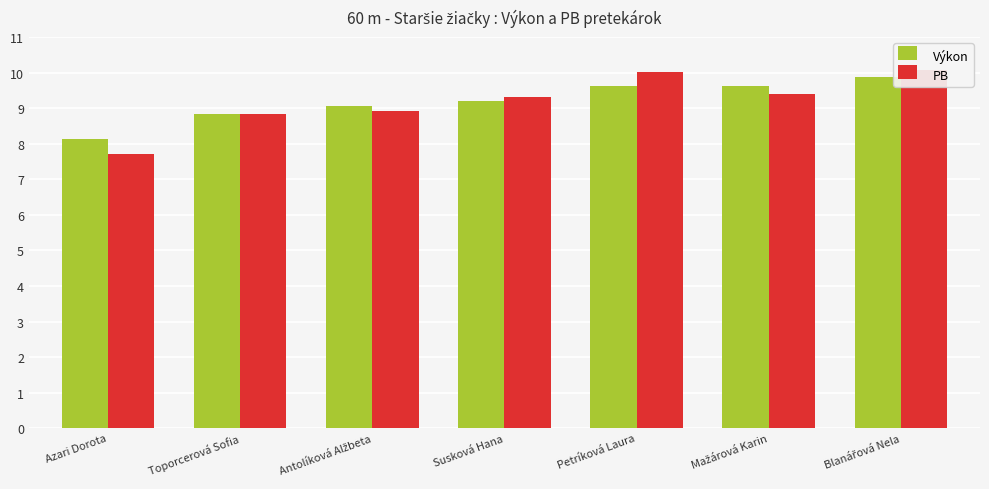

The PB series shows 7.7 at Azari Dorota. True or false?

True